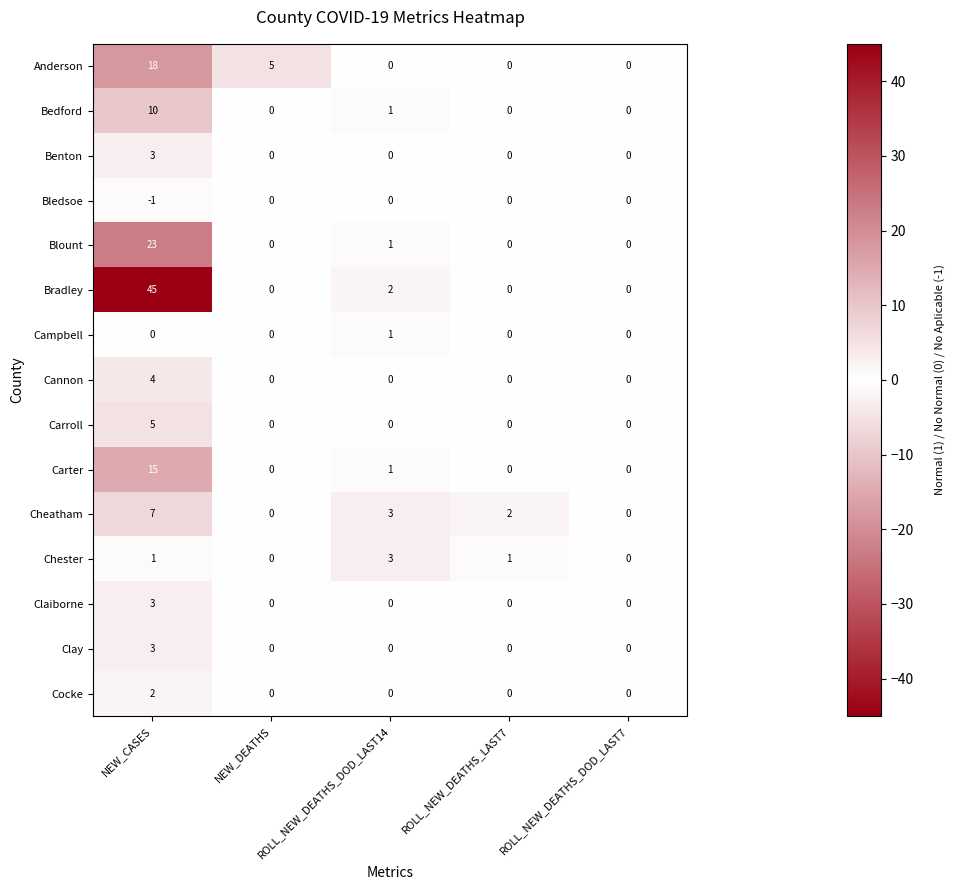

What is the maximum value for Carroll?

5